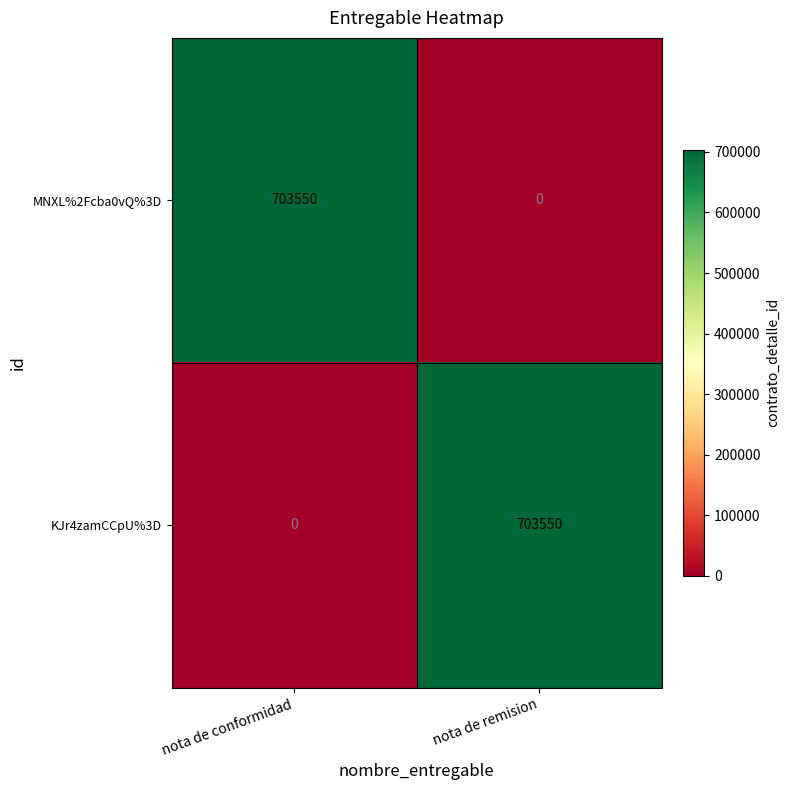

At how many categories does at least one series exceed 369295?

2